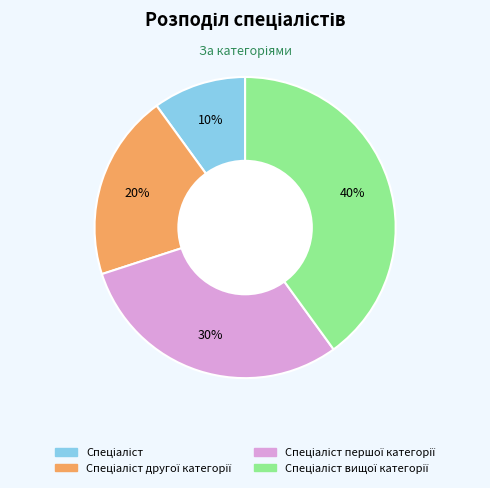

To the nearest percent, what is the average slice percentage?

25%